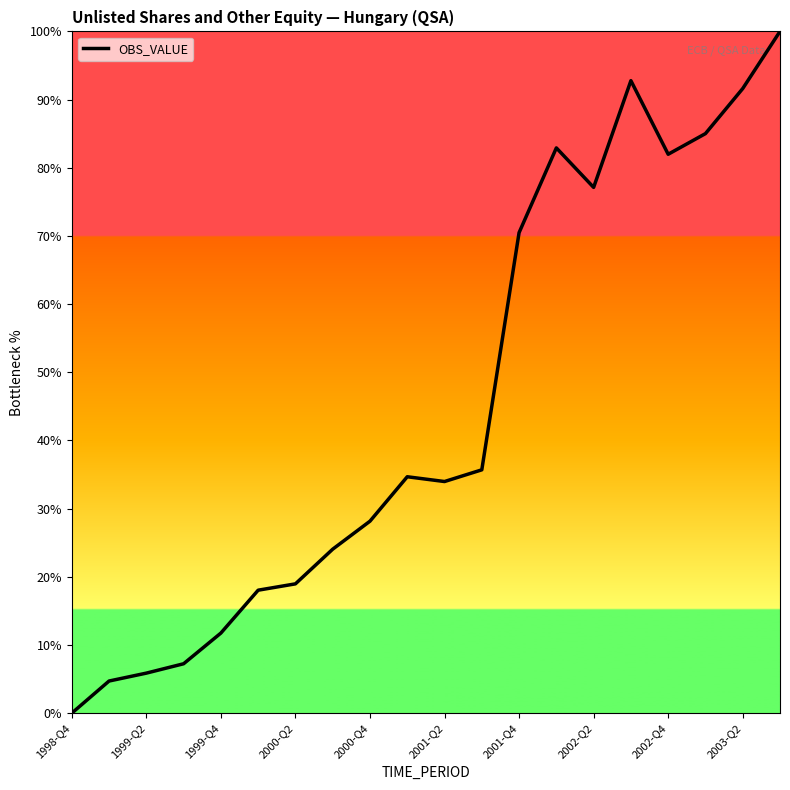

How many lines are shown in the chart?

1